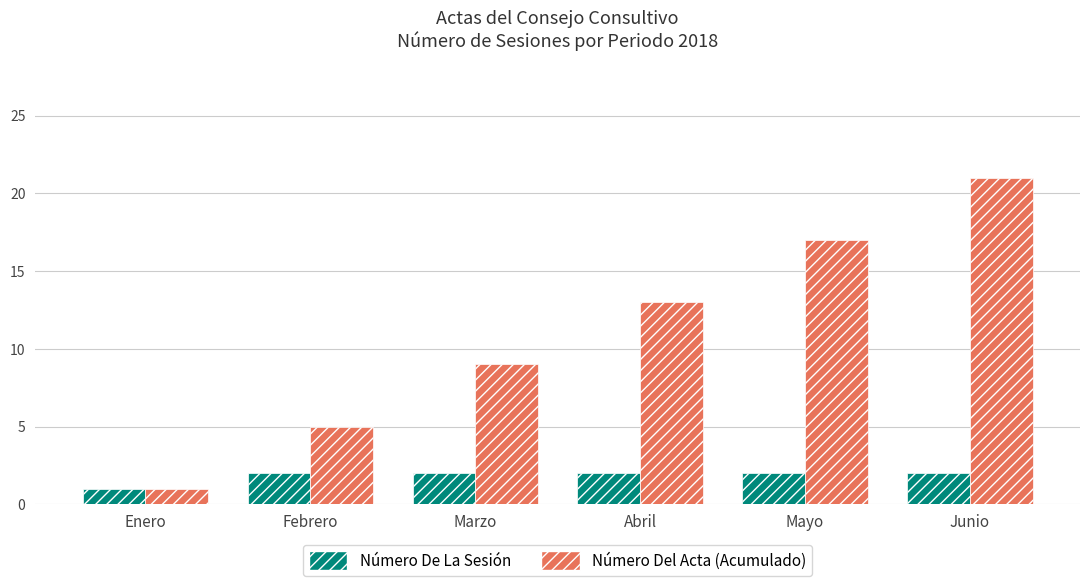

What is the maximum value for Número Del Acta (Acumulado)?

21